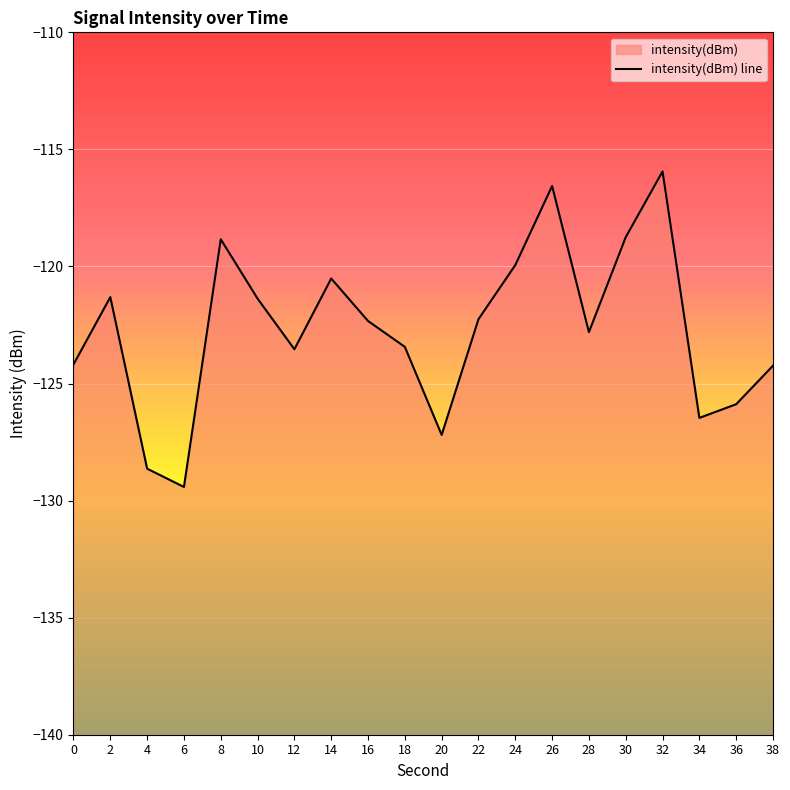

Reading right to left, extract all data points from this chart.

-124.2	-125.9	-126.5	-115.9	-118.7	-122.8	-116.6	-119.9	-122.3	-127.2	-123.4	-122.3	-120.5	-123.5	-121.4	-118.8	-129.4	-128.6	-121.3	-124.2